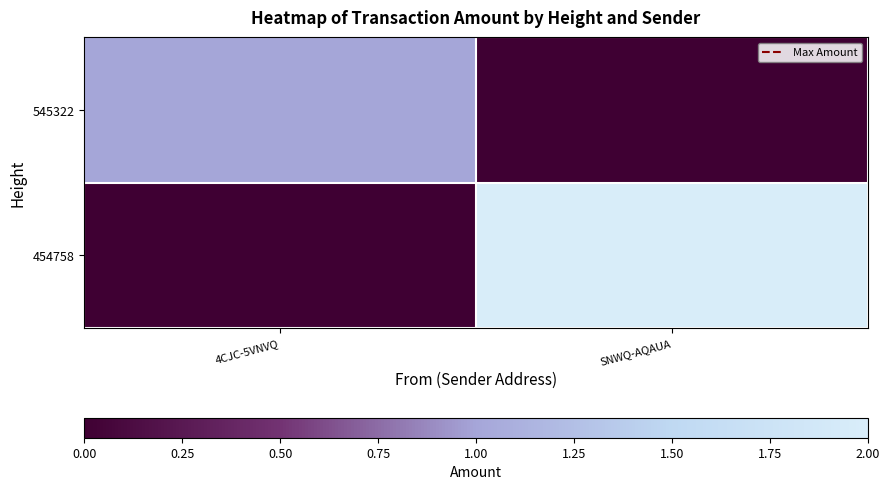

How many data points does each series have?

2